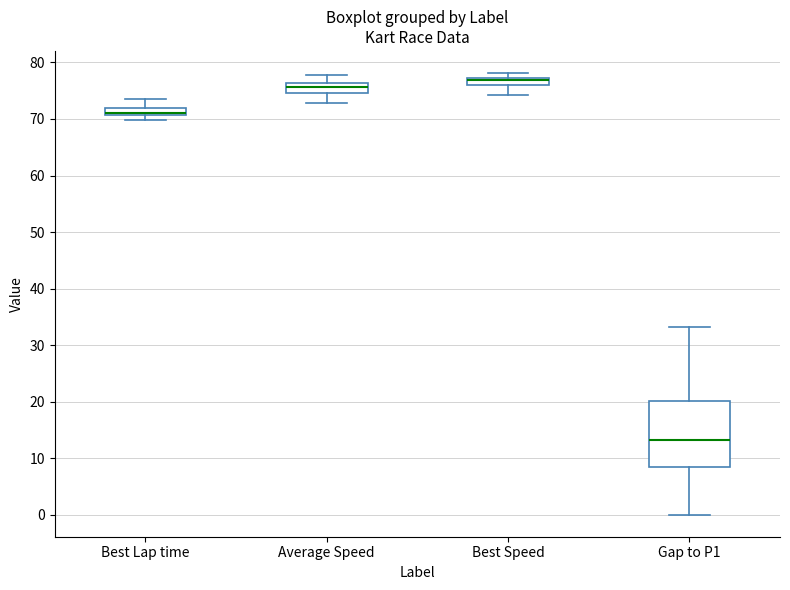

Comparing the boxes themselves (not the whiskers), which one is the tallest?

Gap to P1